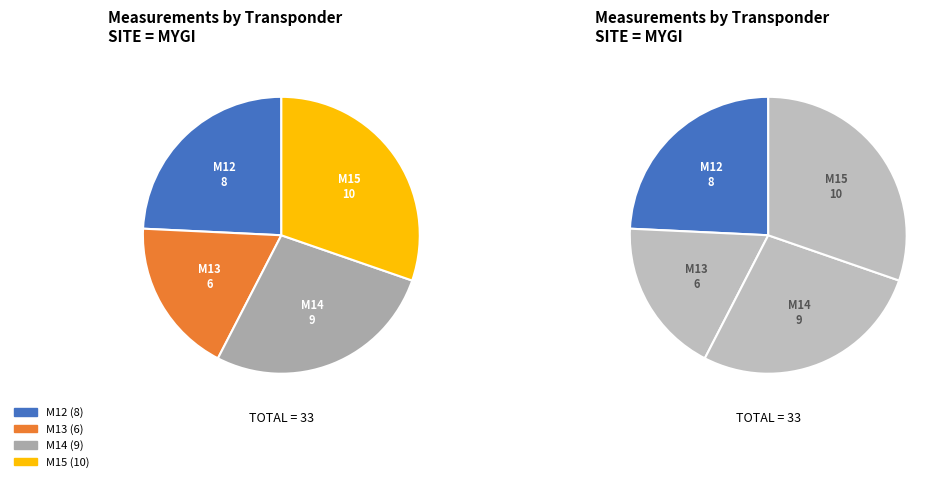

What percentage is the M15 slice, to the nearest percent?

30%